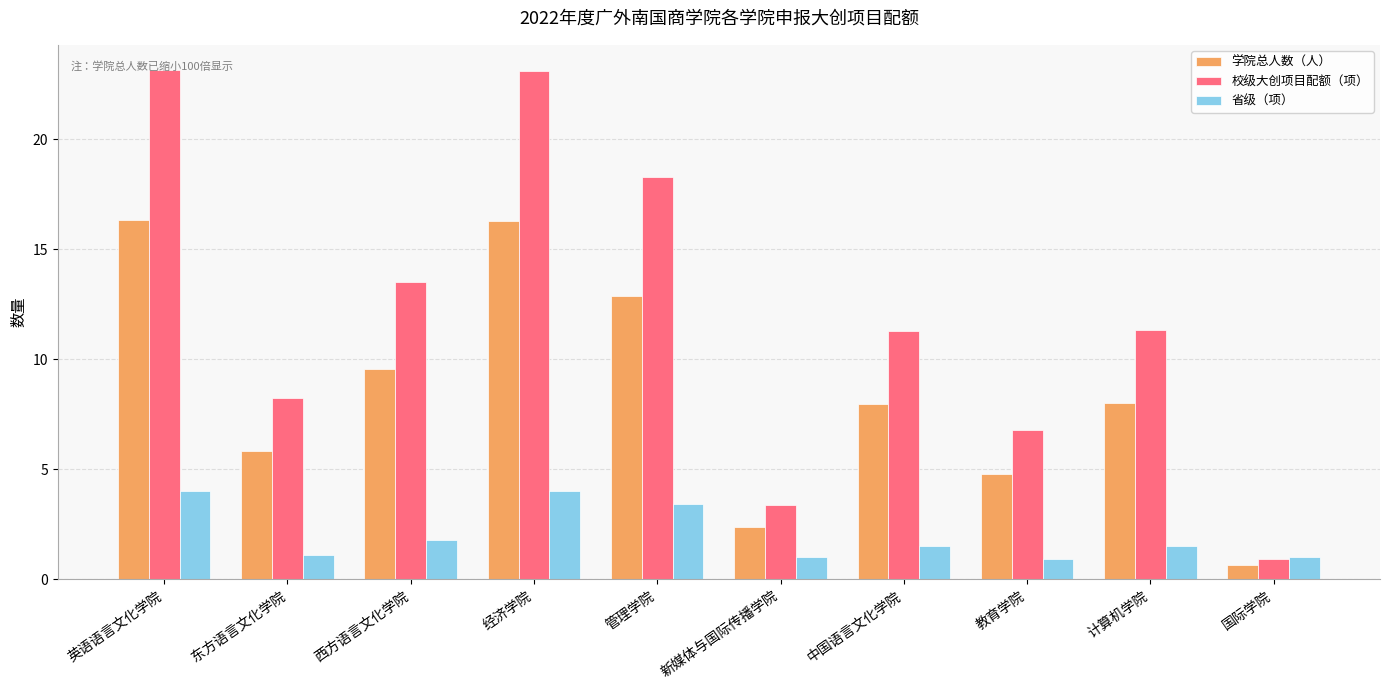

The value of 学院总人数（人） at 经济学院 is 16.3. True or false?

True